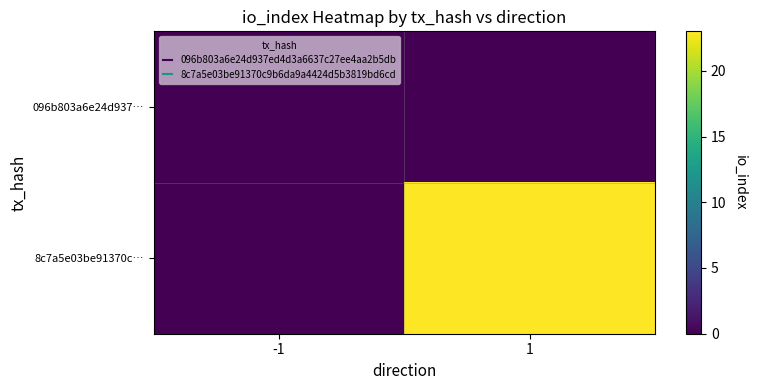

Which series changed the most between -1 and 1?

8c7a5e03be91370c…